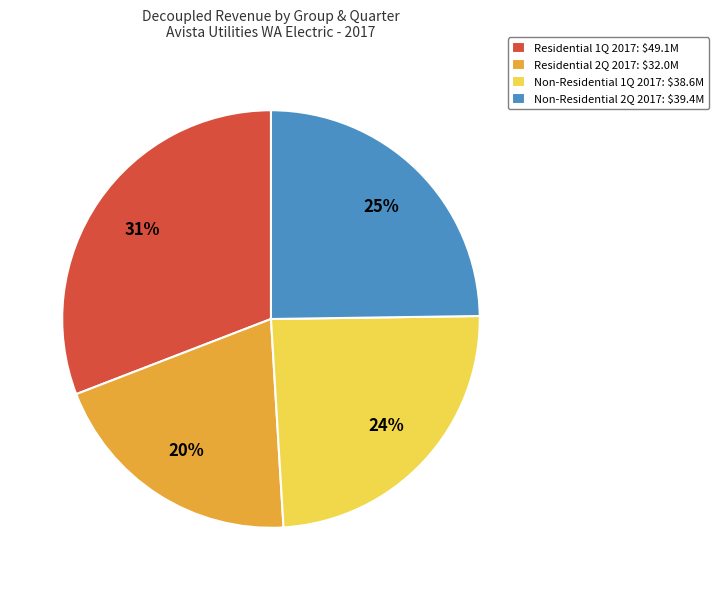

Is there a majority slice in this chart?

No